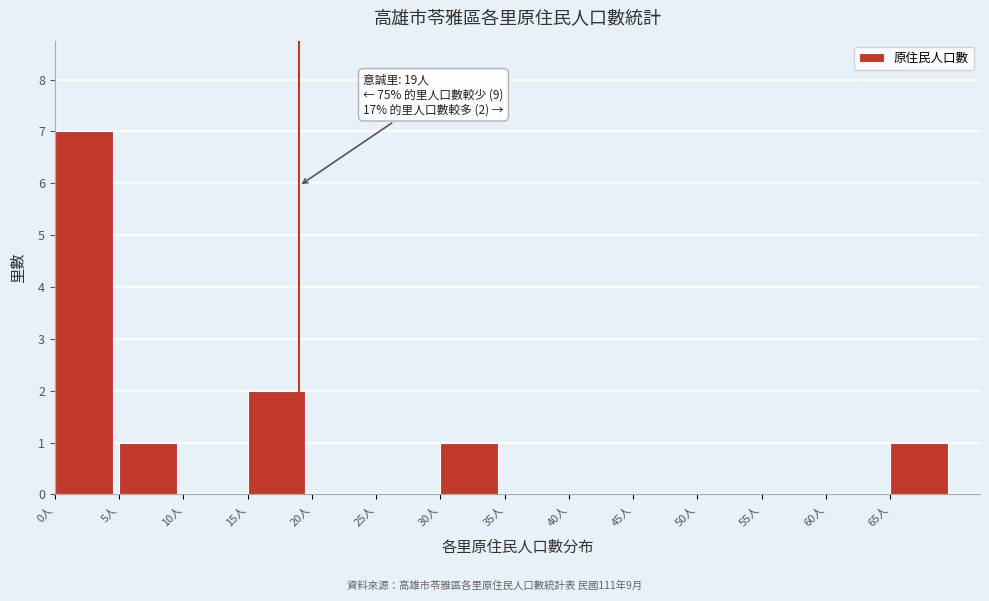

Which range on the x-axis has the tallest bar?

0 to 5